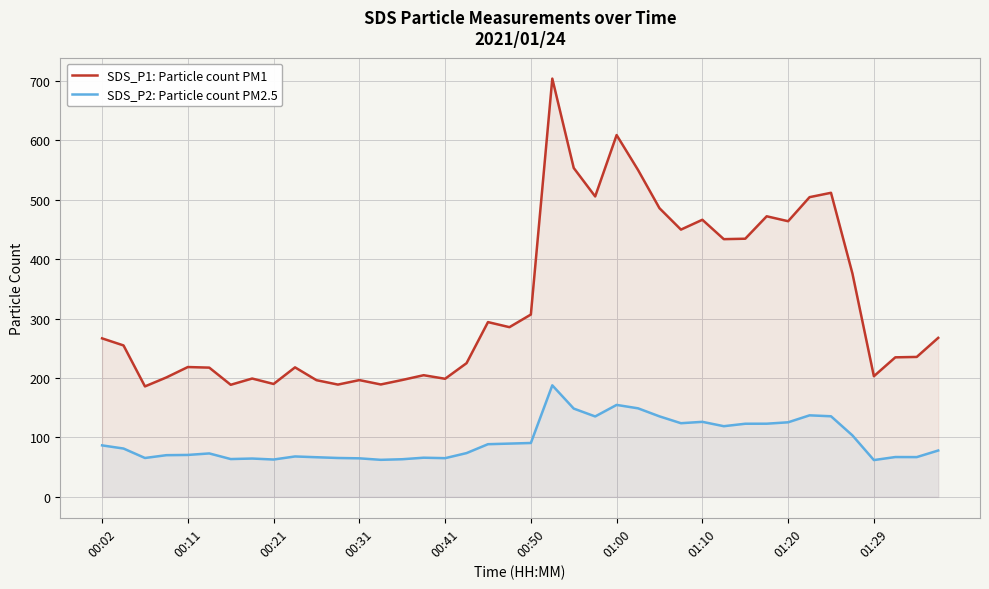

Where does the SDS_P1: Particle count PM1 series first go above 266?

00:02